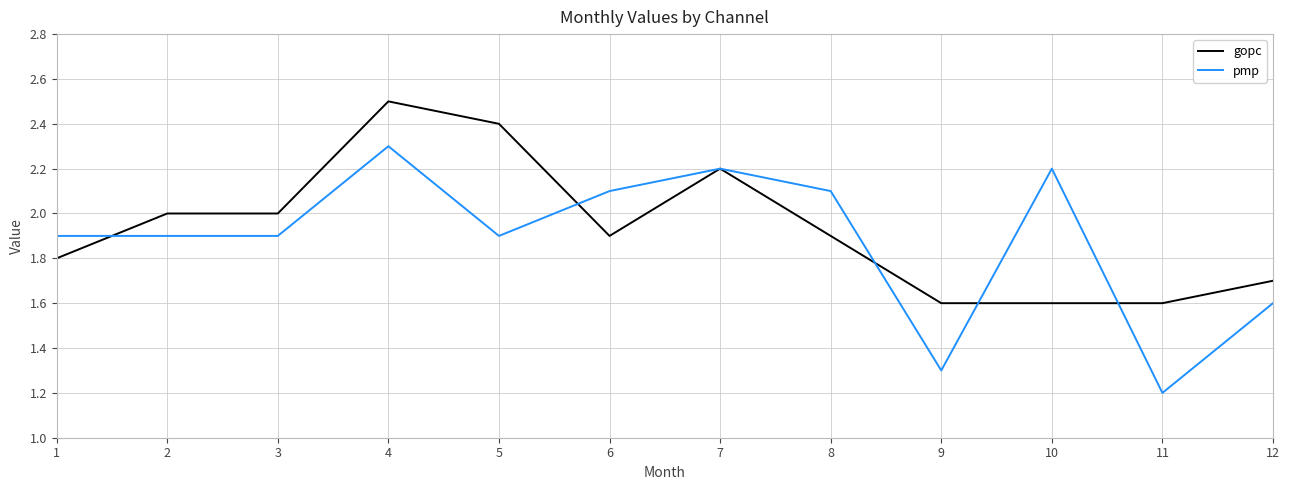

Is it true that gopc equals 1.2 at 1?

False